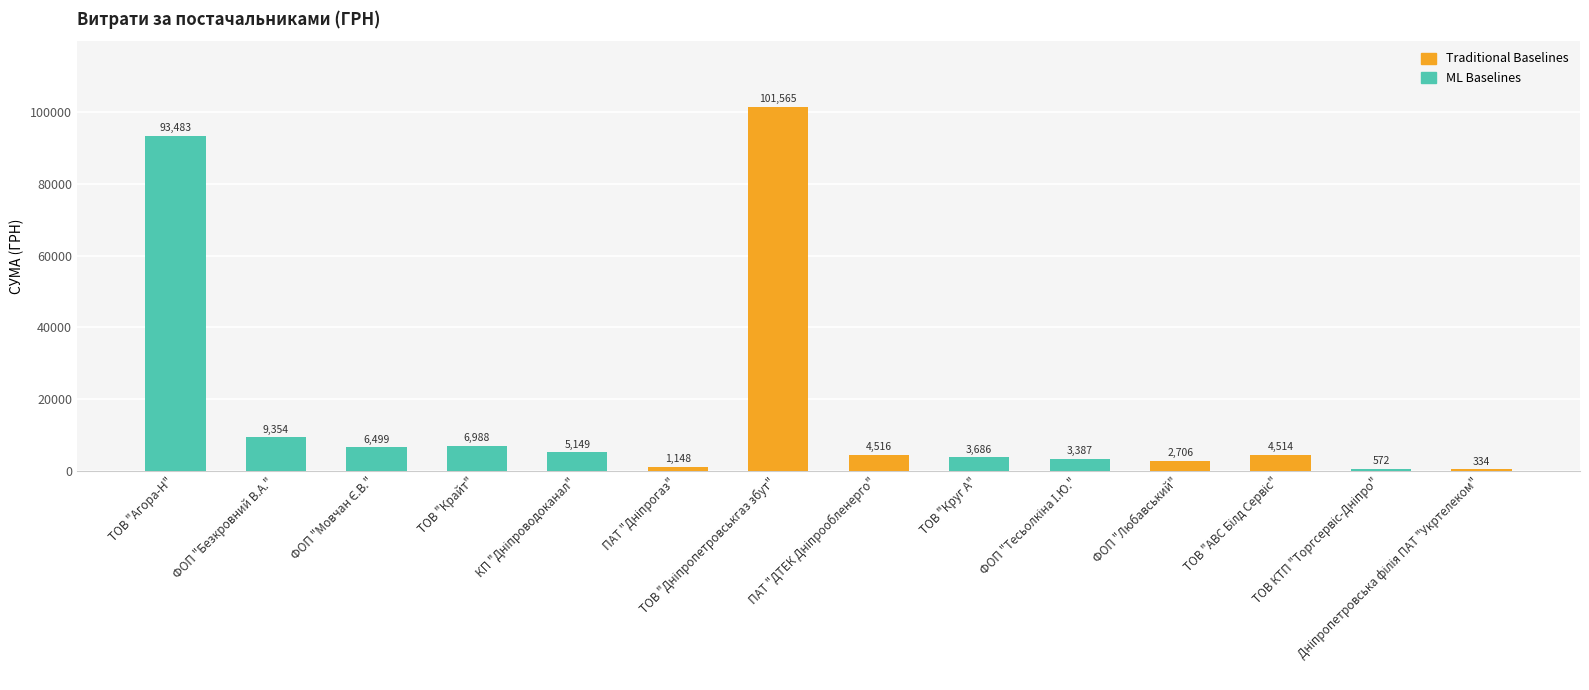

Reading left to right, list all the values displayed in this chart.

93483.1	9353.6	6498.6	6987.8	5149.0	1148.3	101565.0	4516.0	3685.5	3387.1	2706.1	4514.0	572.4	334.0